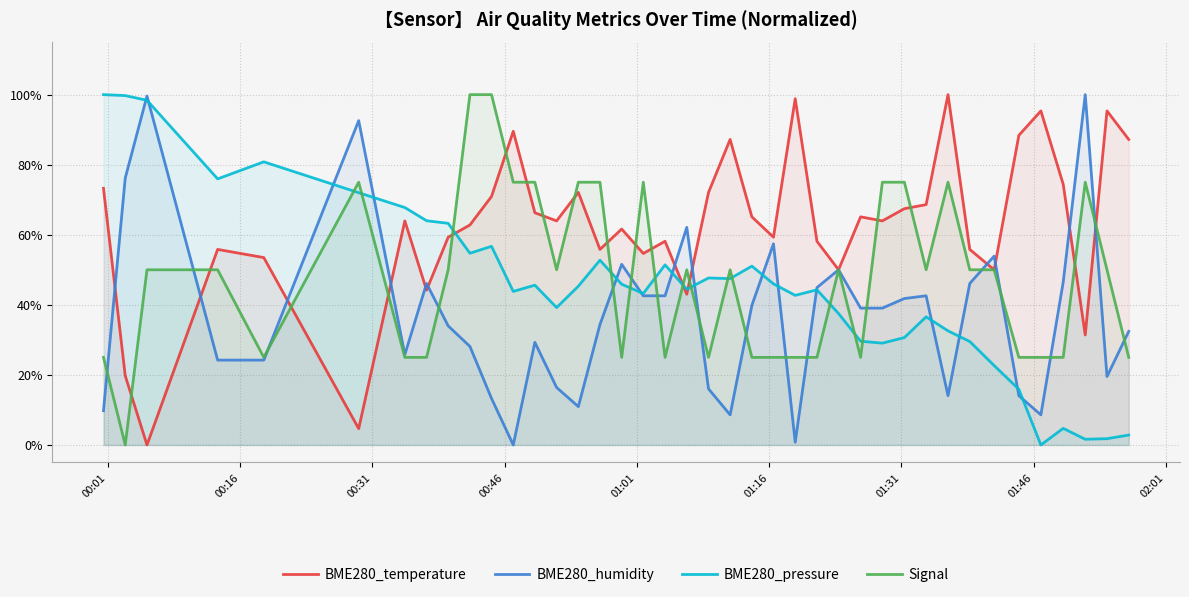

What is the value of the BME280_humidity point at the 38th from the left?

1.0